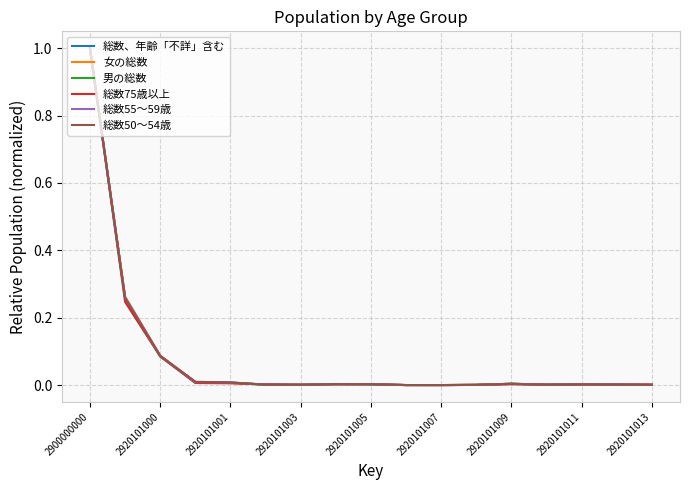

What is the maximum value for 総数55～59歳?

1.0